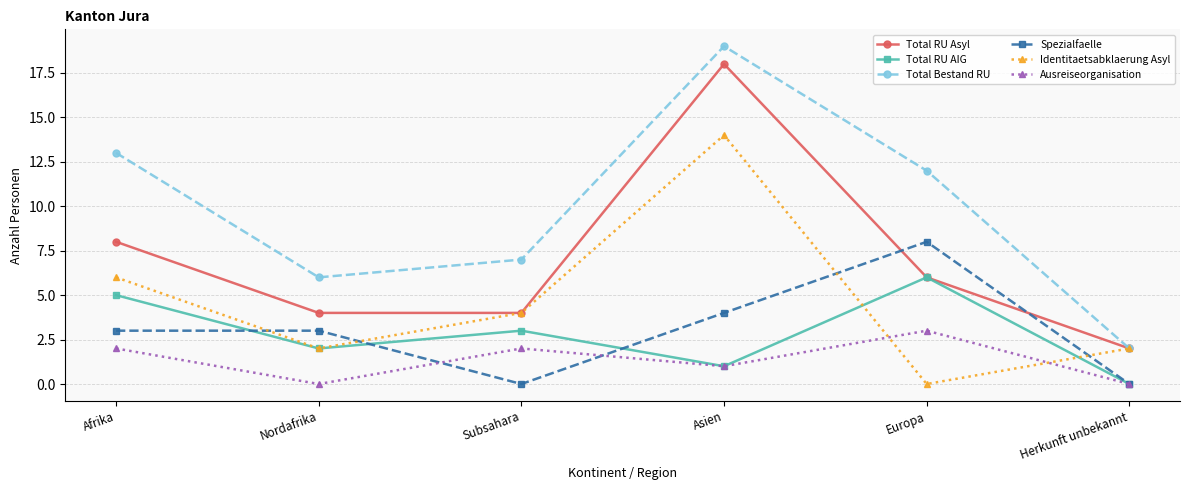

What is the difference between the highest and lowest values at Nordafrika?

6